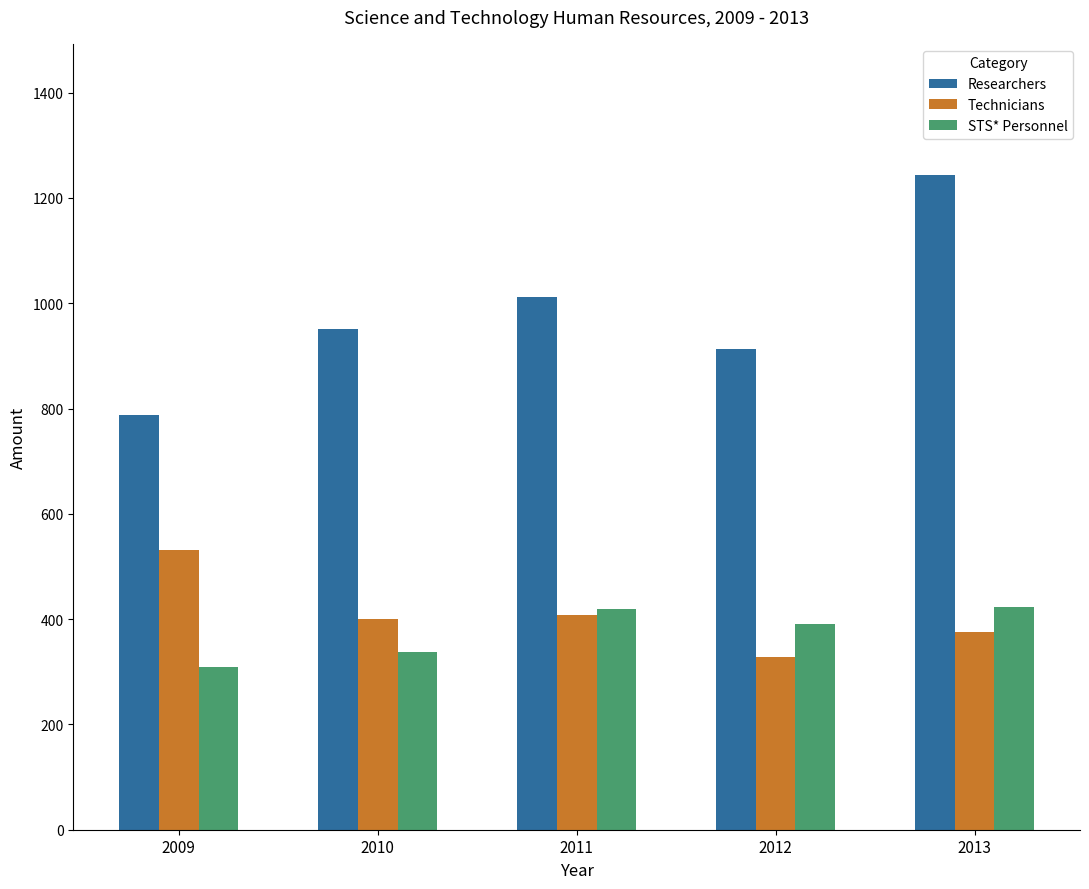

The value of STS* Personnel at 2011 is 419. True or false?

True